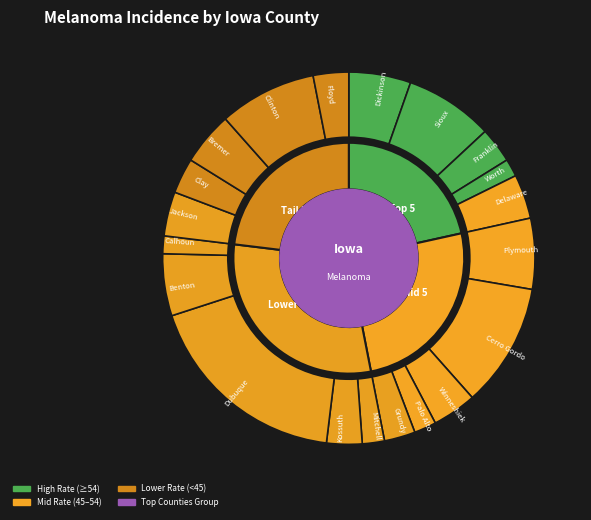

Rank the categories by value from lowest to highest.

Worth, Calhoun, Palo Alto, Mitchell, Grundy, Franklin, Kossuth, Clay, Floyd, Delaware, Winneshiek, Jackson, Bremer, Dickinson, Benton, Plymouth, Sioux, Clinton, Cerro Gordo, Dubuque